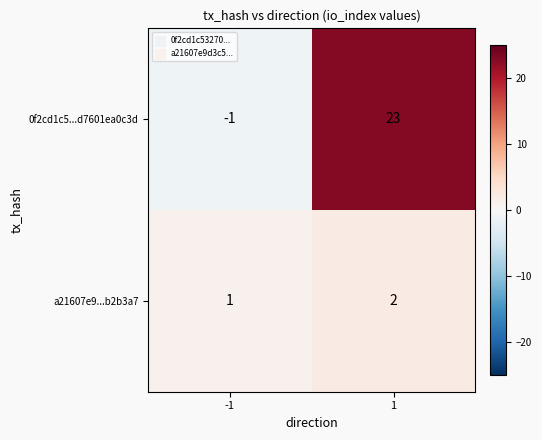

What is the sum of the a21607e9...b2b3a7 values at -1 and 1?

3